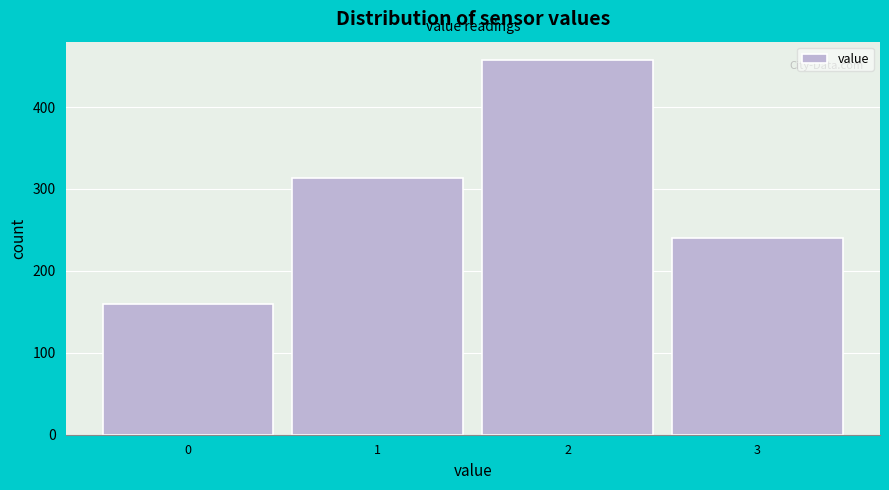

Reading right to left, what are all the values shown in this chart?

240	457	313	159